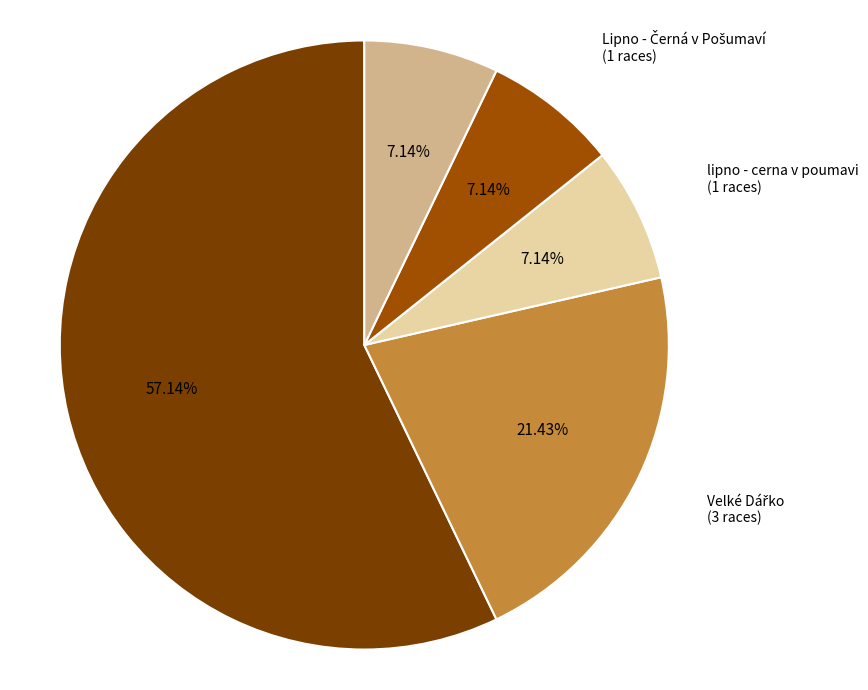

How many segments does this pie chart have?

5